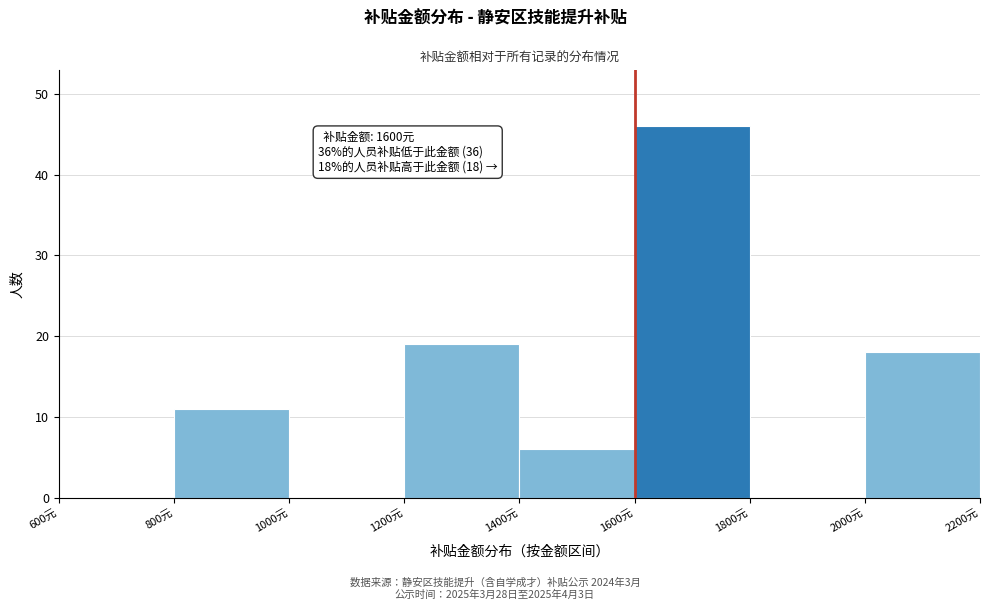

Which range on the x-axis has the tallest bar?

1600 to 1800